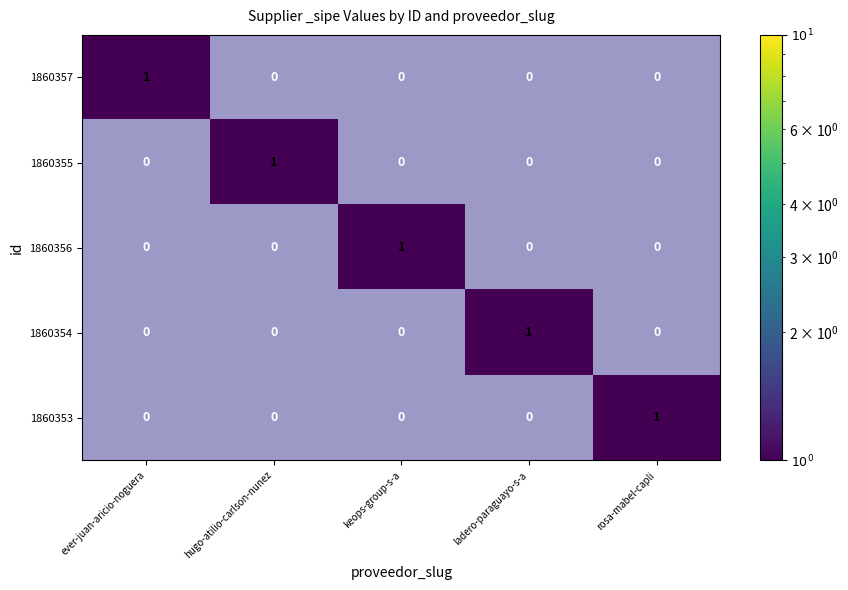

What is the maximum value for 1860353?

1.0